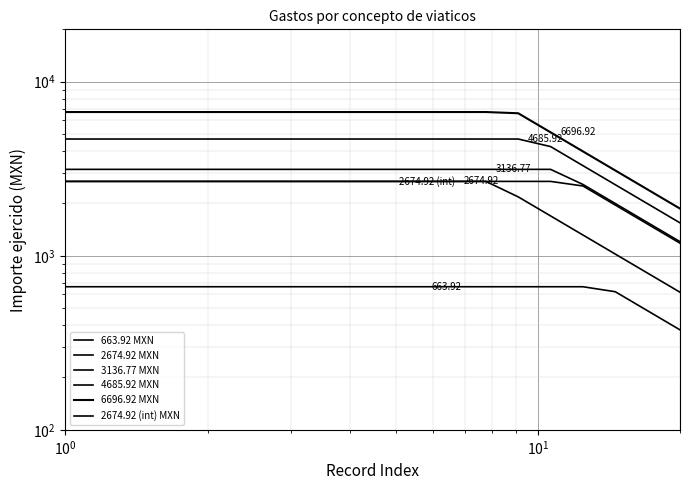

List the series in order of their peak value, highest first.

6696.92 MXN, 4685.92 MXN, 3136.77 MXN, 2674.92 MXN, 2674.92 (int) MXN, 663.92 MXN